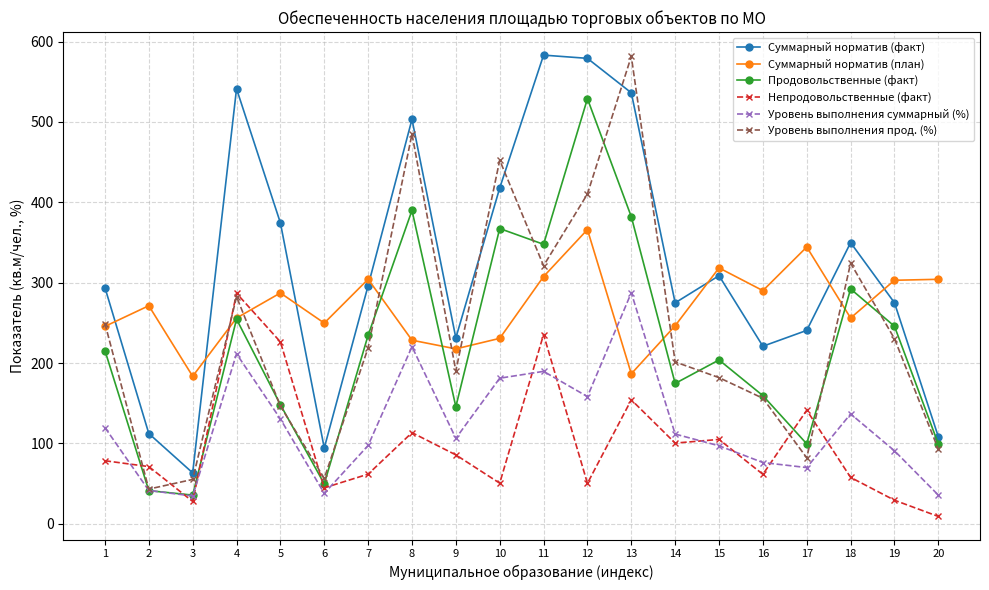

What is the value of the Уровень выполнения суммарный (%) point at the 17th from the left?

69.9